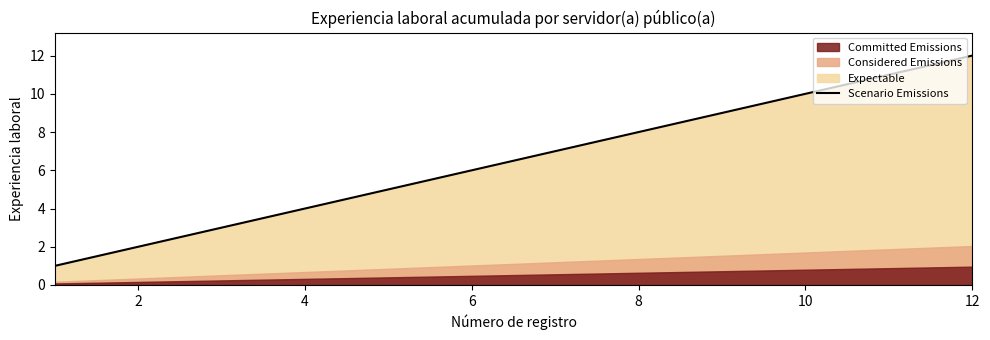

What is the highest value of the Scenario Emissions series?

12